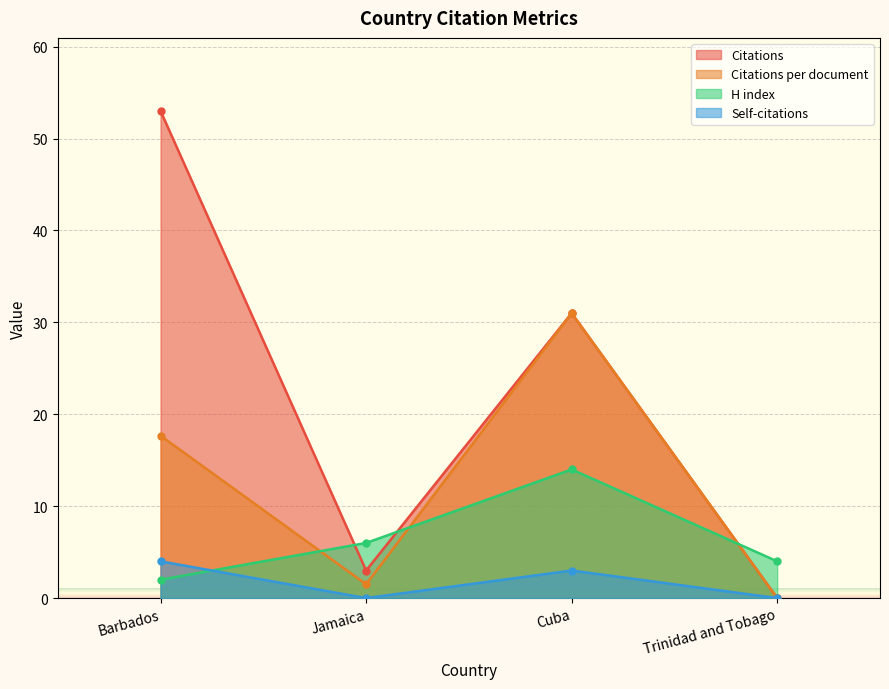

At how many categories does at least one series exceed 44?

1